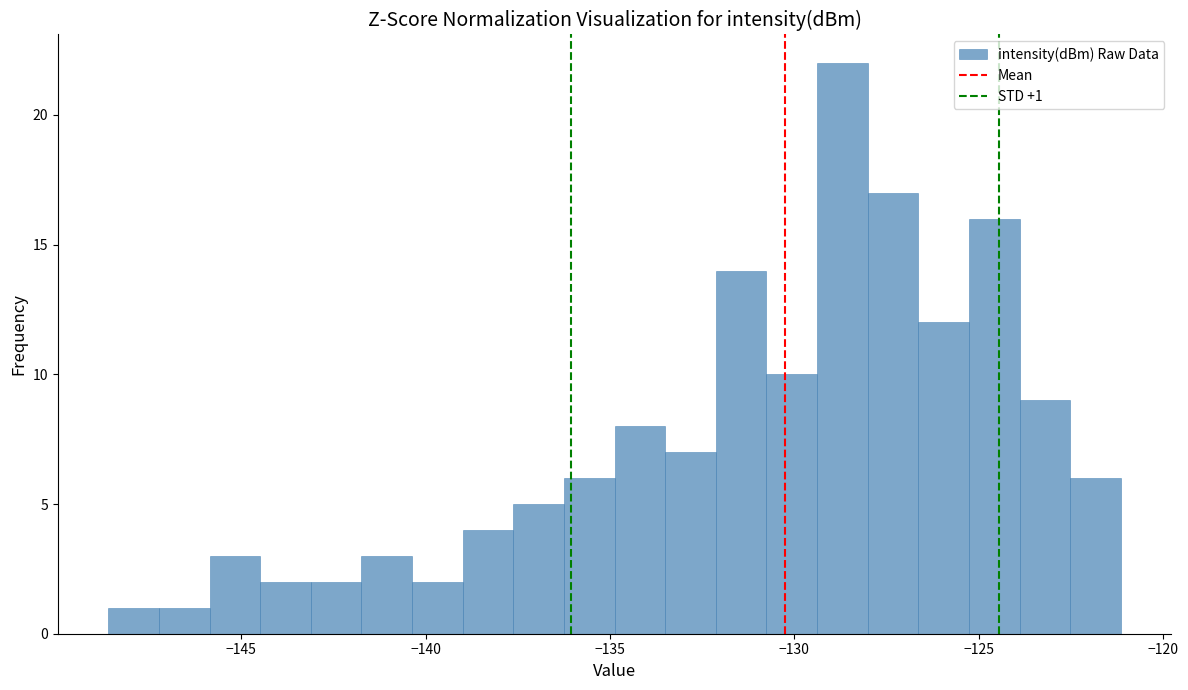

Around what value on the x-axis is the tallest bar? Give the approximate position of its centre, as read against the axis.

-128.5